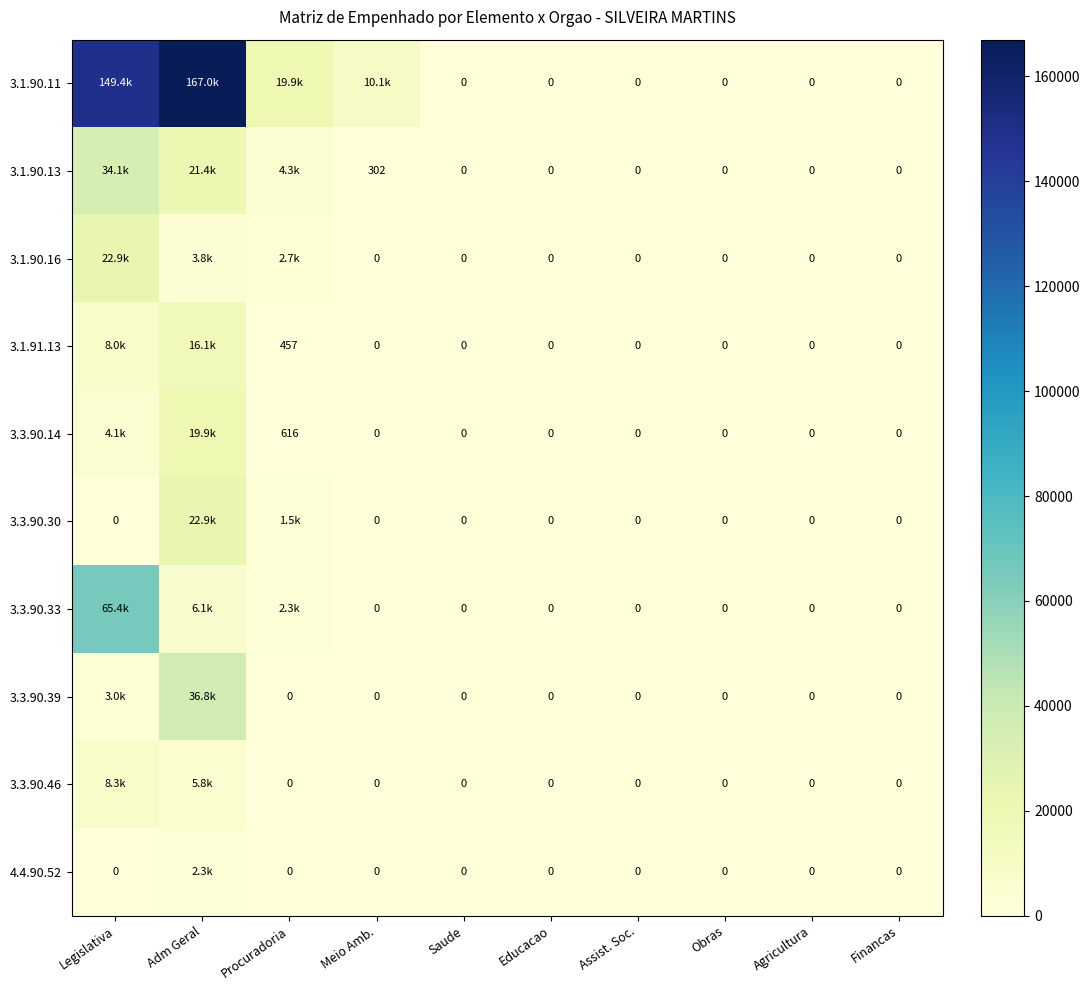

What is the difference between the maximum and minimum values in the 3.3.90.14 series?

19882.4